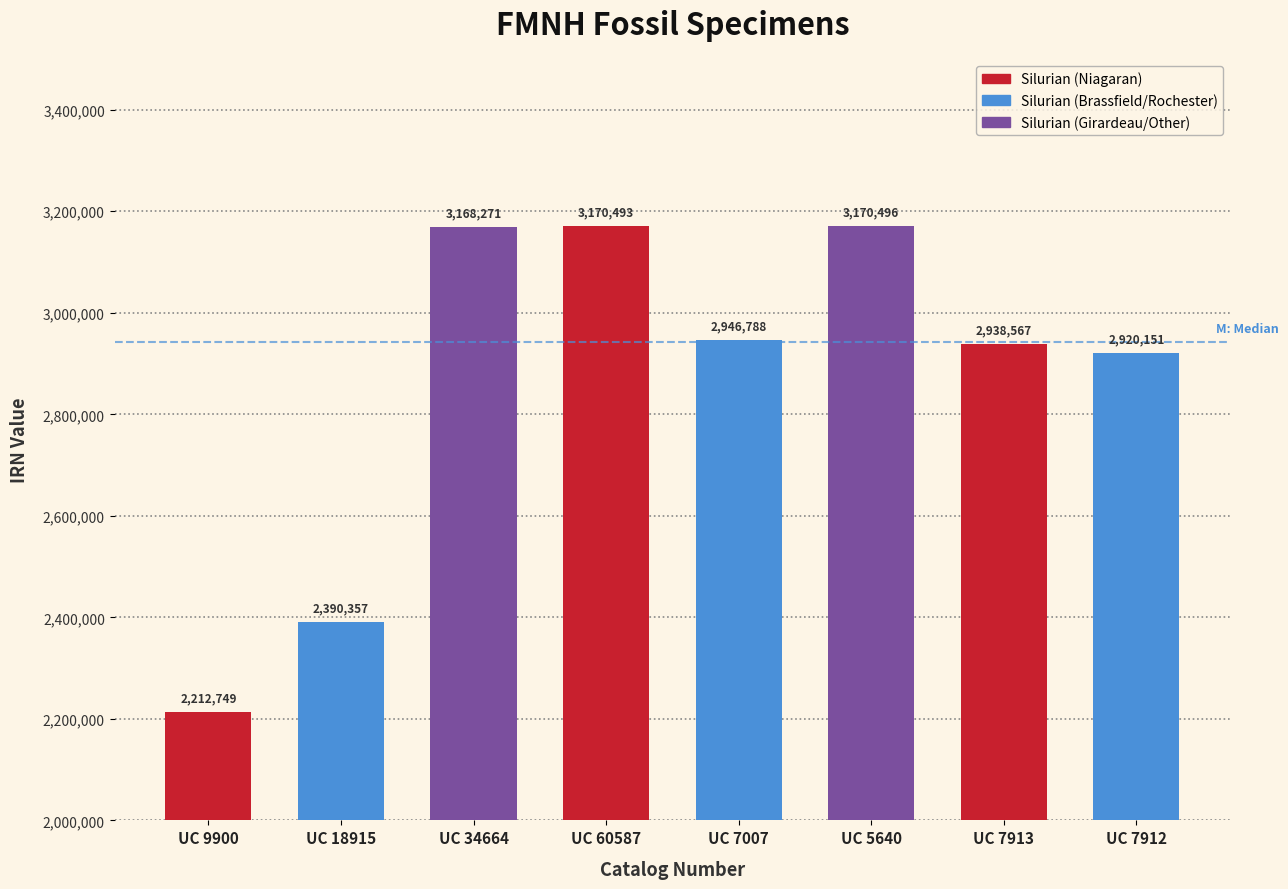

At which category does the chart reach its minimum across all series?

UC 9900